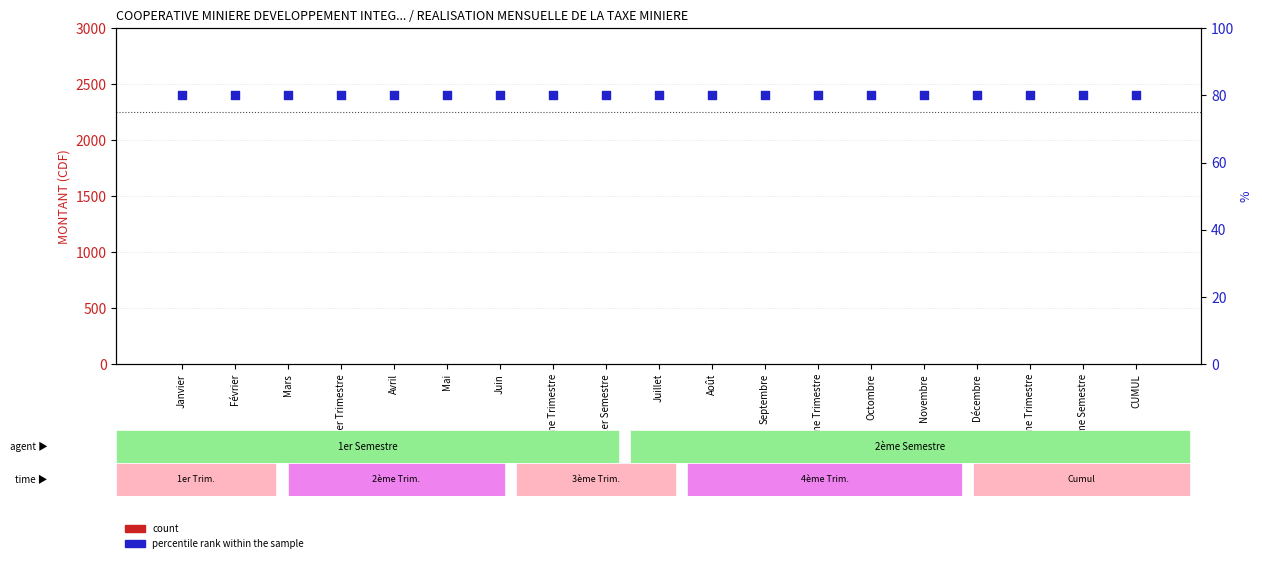

What is the total value across all series at Septembre?

80